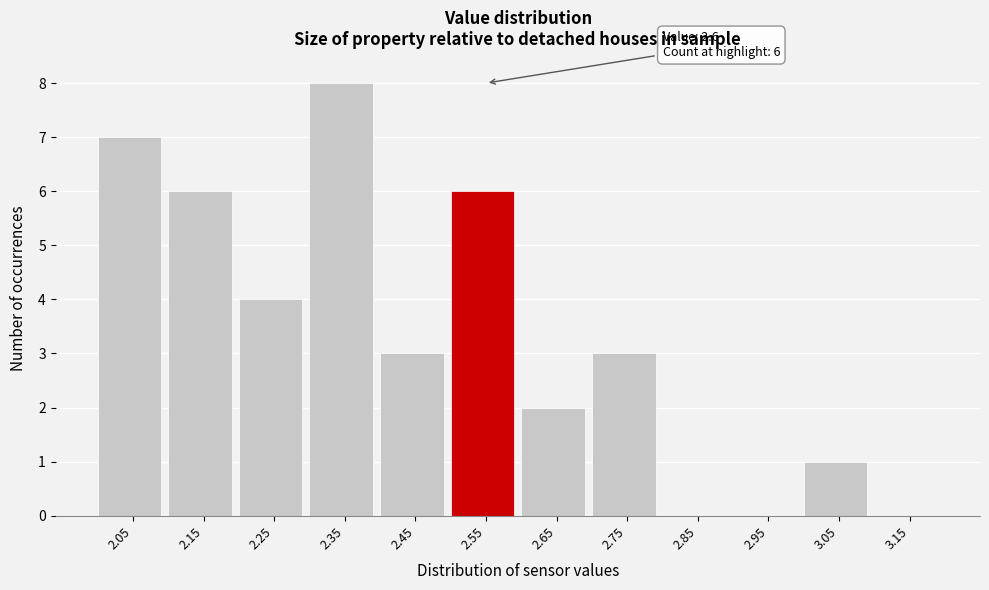

Reading right to left, list all the values displayed in this chart.

3.15=0	3.05=1	2.95=0	2.85=0	2.75=3	2.65=2	2.55=6	2.45=3	2.35=8	2.25=4	2.15=6	2.05=7